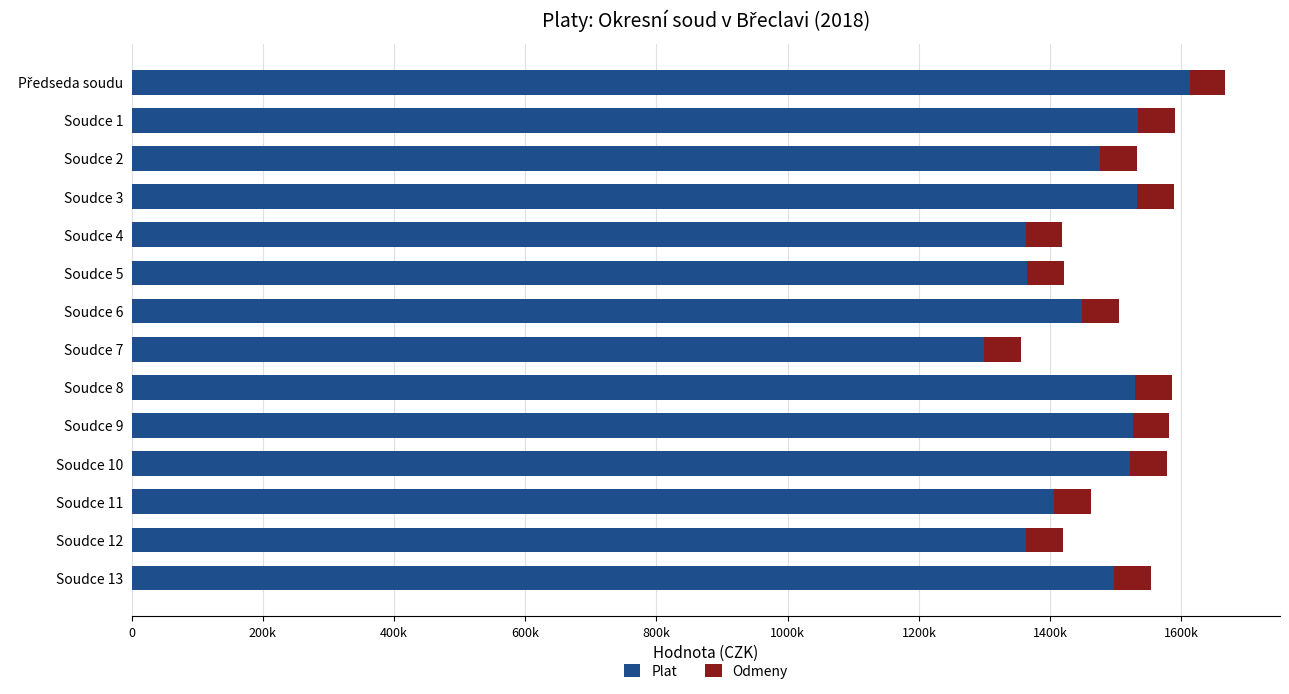

What are all the series names shown in the legend?

Plat, Odmeny